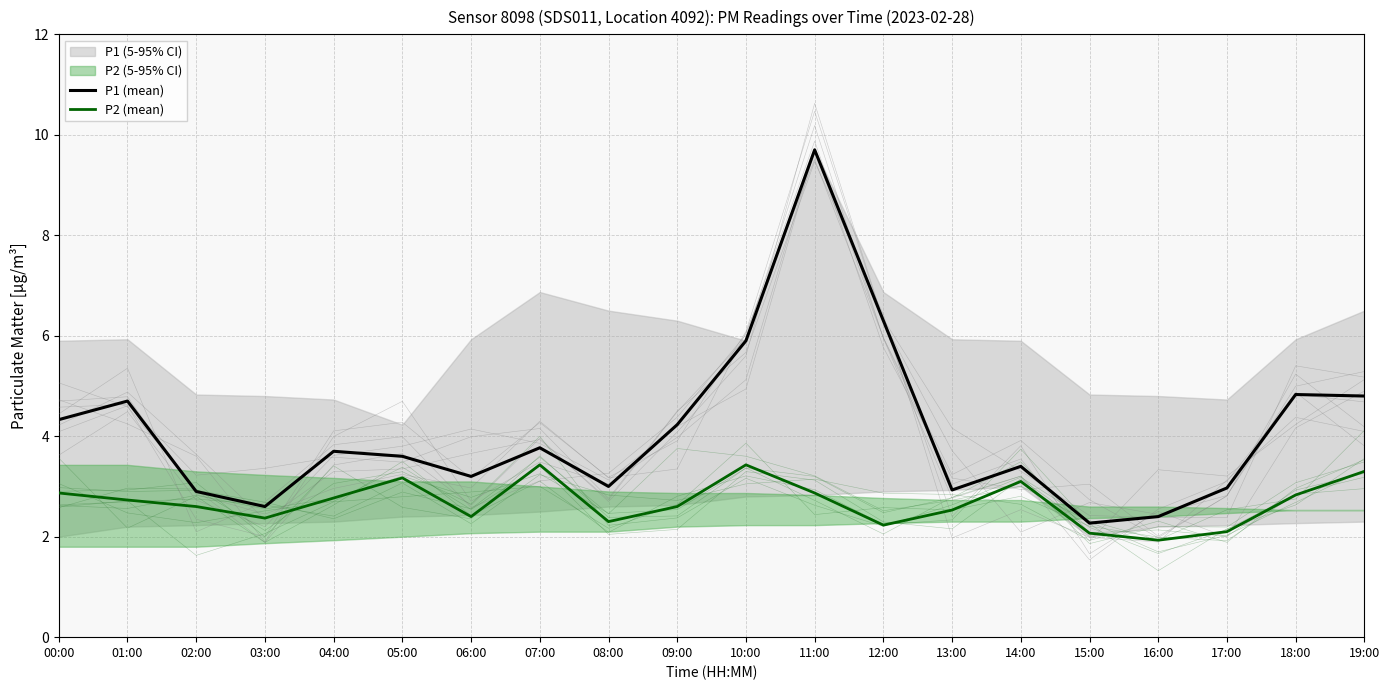

What value does the P1 (mean) series have at 13:00?

2.9